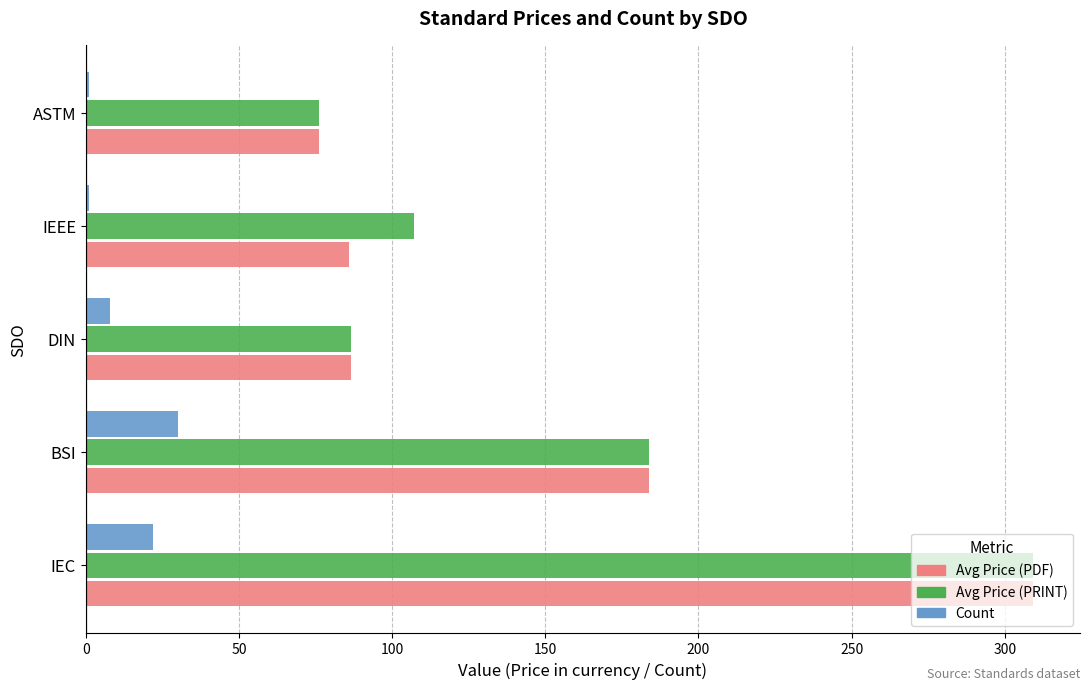

What is the difference between the highest and lowest values at DIN?

78.7